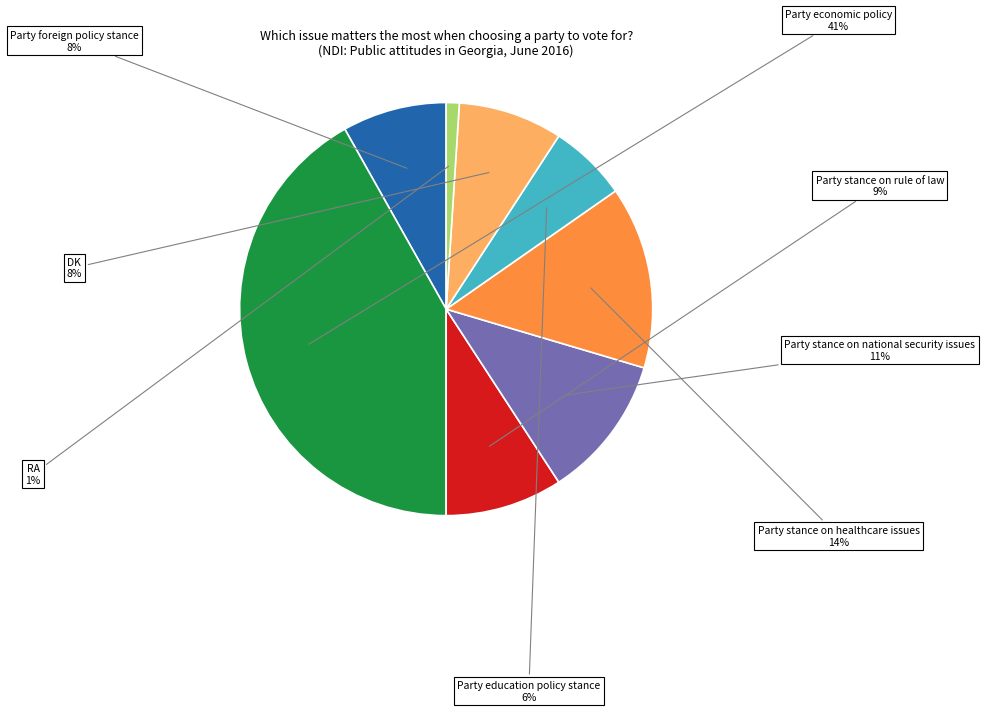

Is there any slice that represents more than half of the pie?

No